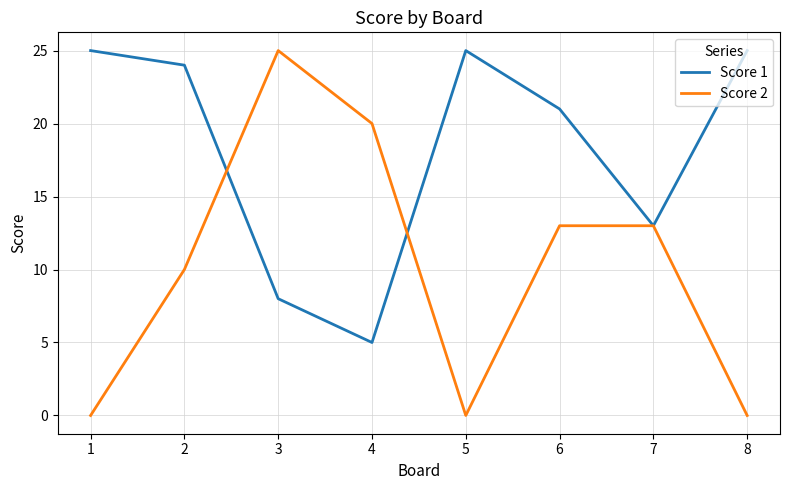

Reading left to right, transcribe all the data shown in this chart.

Score 1: 25	24	8	5	25	21	13	25
Score 2: 0	10	25	20	0	13	13	0